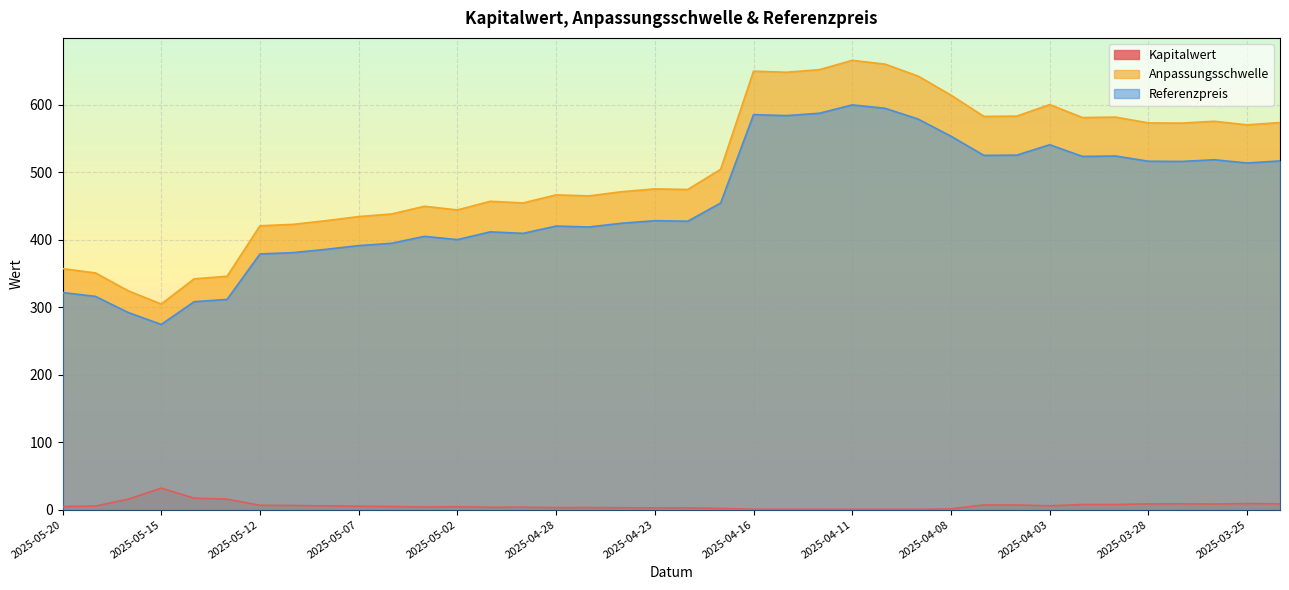

What is the approximate value of Anpassungsschwelle at 2025-04-10?

659.8